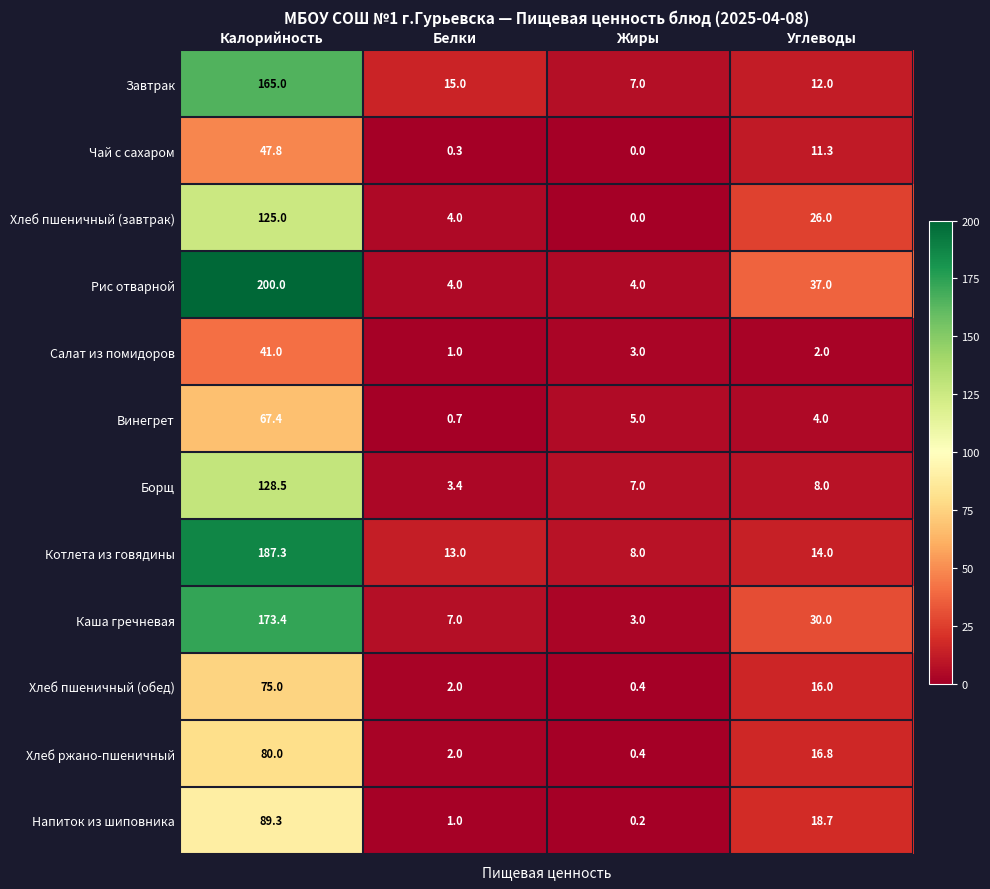

How many values in the Хлеб пшеничный (обед) series are below 16?

2